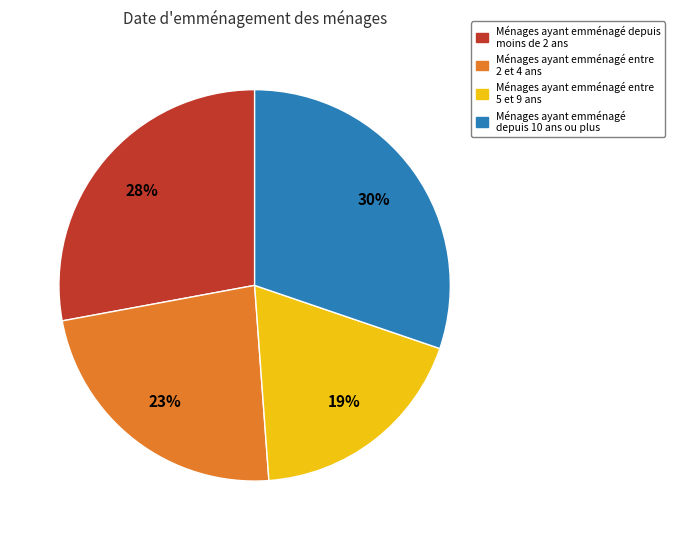

Is it true that Ménages ayant emménagé entre 5 et 9 ans is 26% of the pie?

False